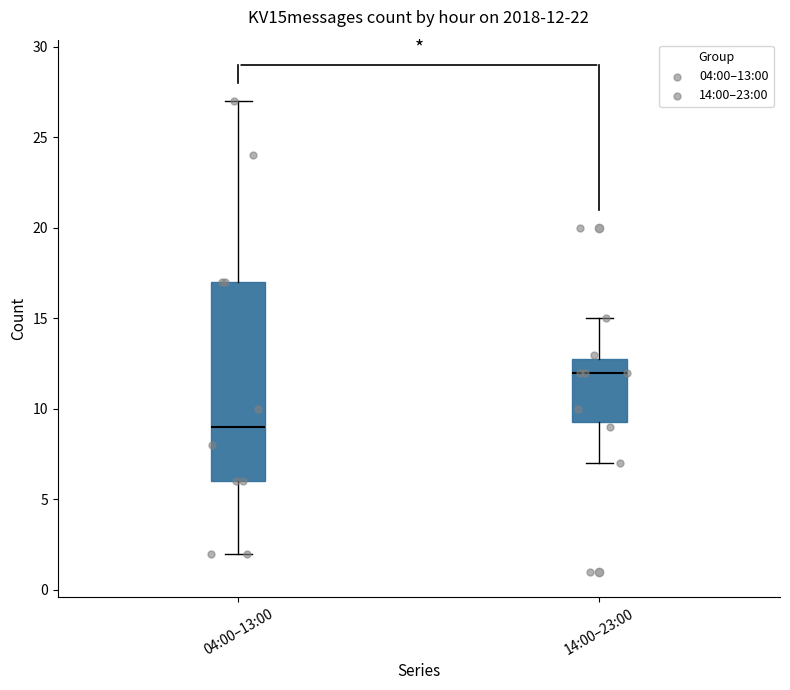

Which box's median line is the lowest?

04:00–13:00